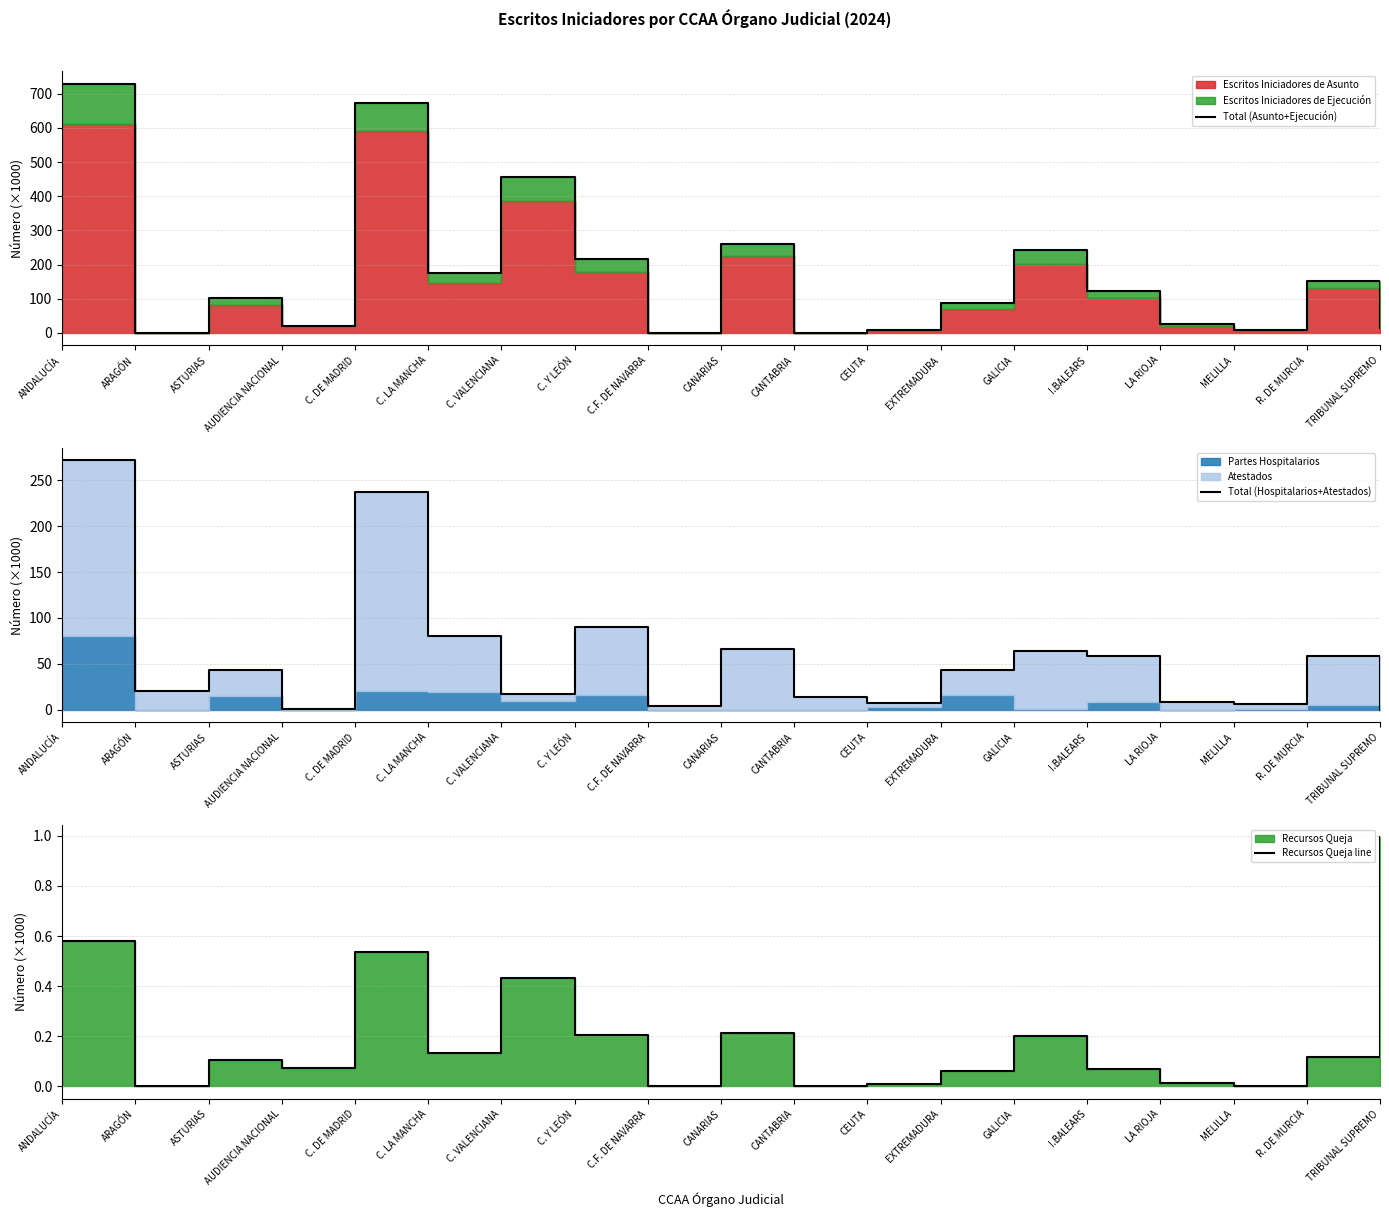

Reading left to right, list all the values displayed in this chart.

Total (Asunto+Ejecución): 730.1	0.0	103.3	19.9	674.2	176.1	457.1	215.7	0.0	259.3	0.0	9.5	86.6	241.7	122.0	26.4	9.3	152.5	15.4
Total (Hospitalarios+Atestados): 271.8	20.3	43.0	1.0	236.9	79.8	17.5	90.5	3.6	66.6	14.3	7.5	42.9	64.5	58.1	8.7	6.6	58.9	0.0
Recursos Queja line: 0.6	0.0	0.1	0.1	0.5	0.1	0.4	0.2	0.0	0.2	0.0	0.0	0.1	0.2	0.1	0.0	0.0	0.1	1.0